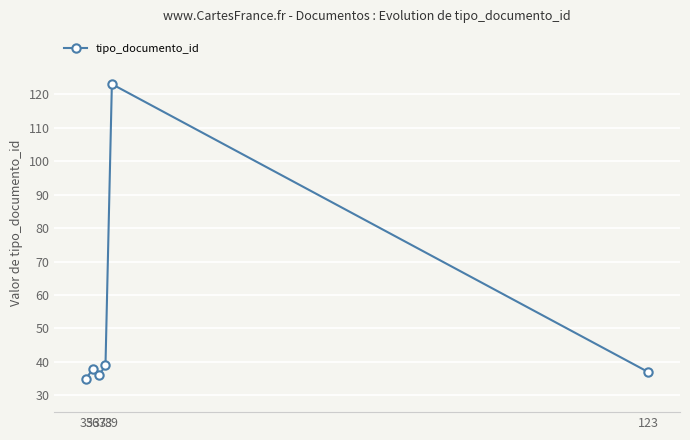

How many data points are less than 38?

3